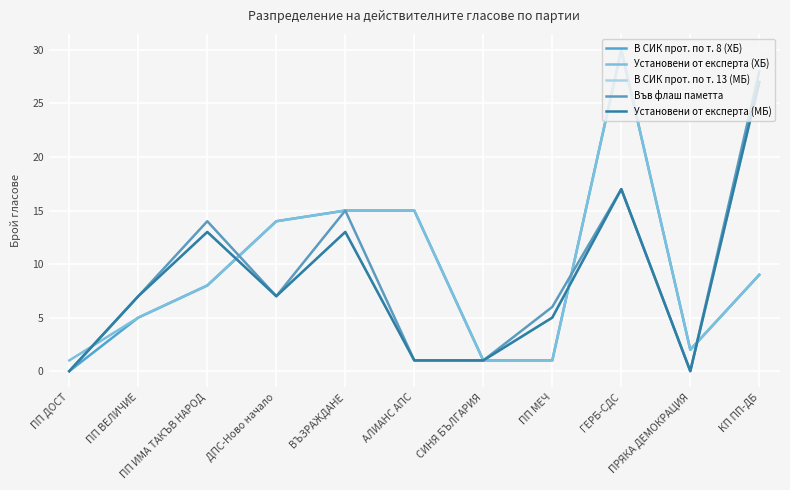

Is this an area chart (filled region under the line)?

No